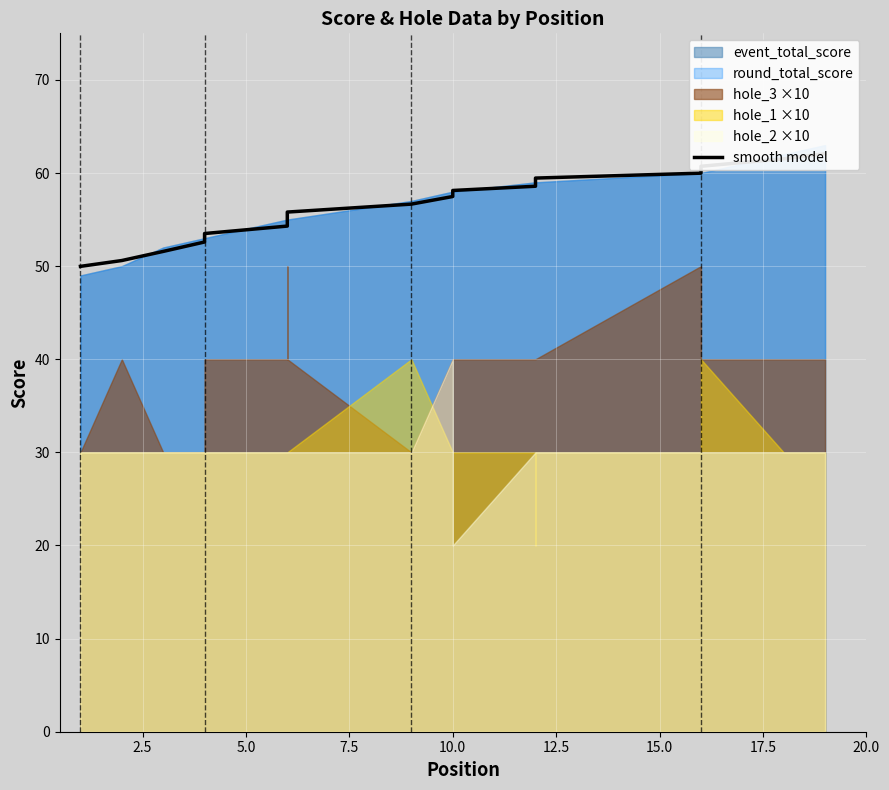

Does the chart display data point markers on the line(s)?

No